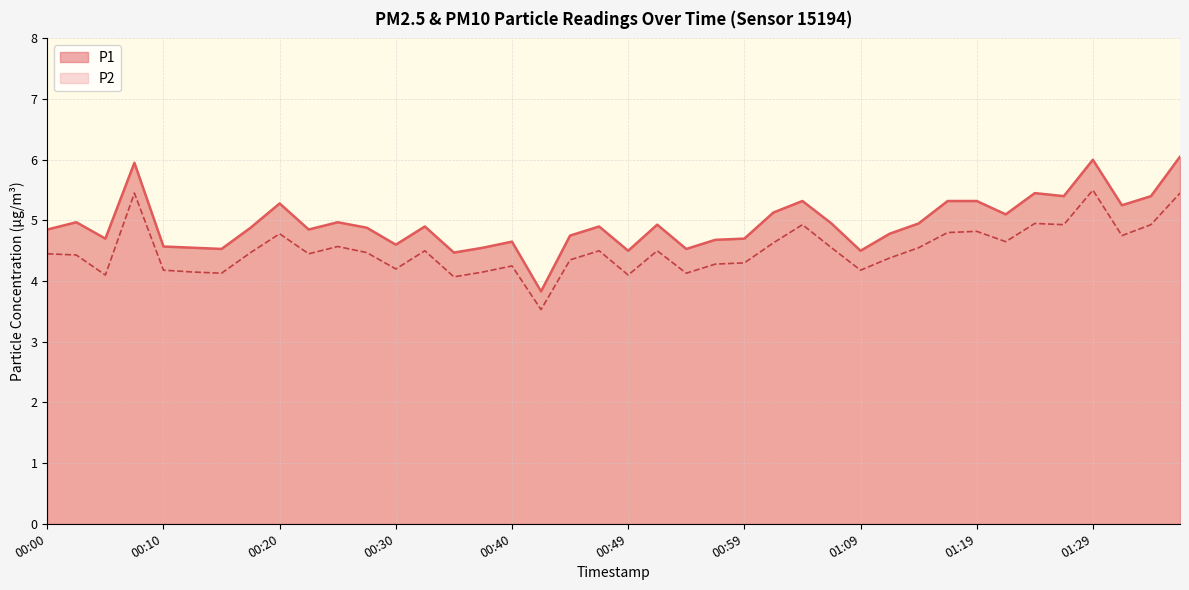

How many values in the P2 series exceed 4?

39